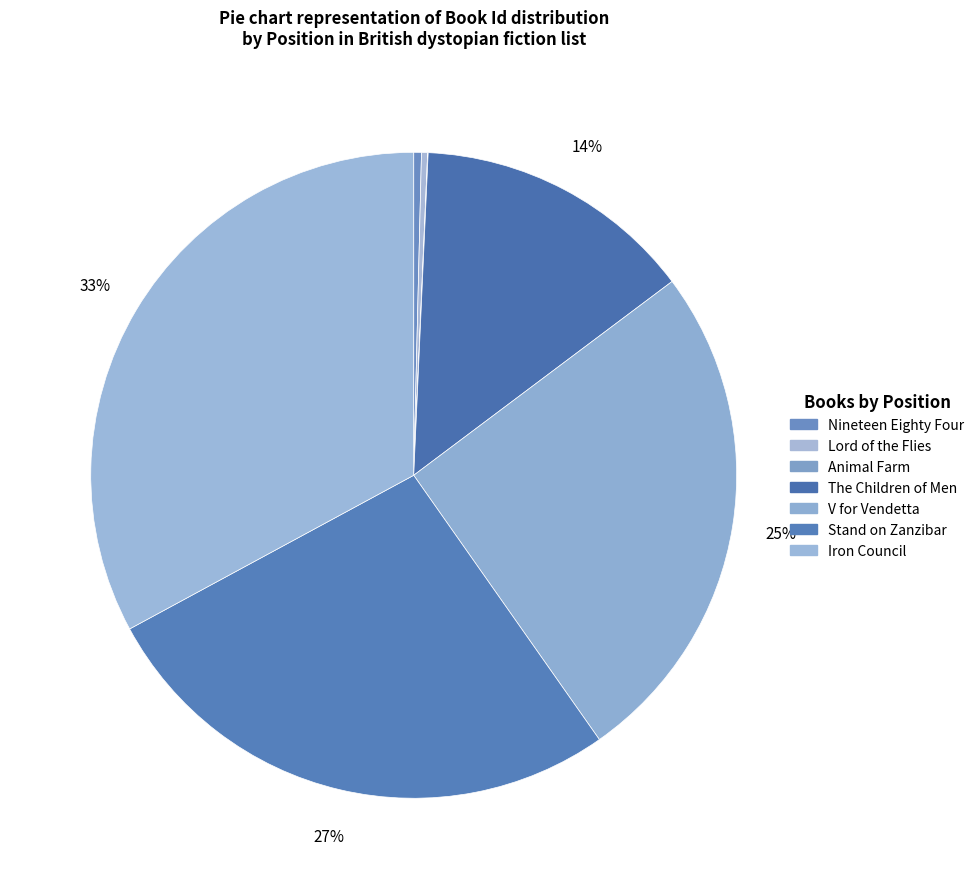

The Iron Council slice represents 33% of the pie. True or false?

True